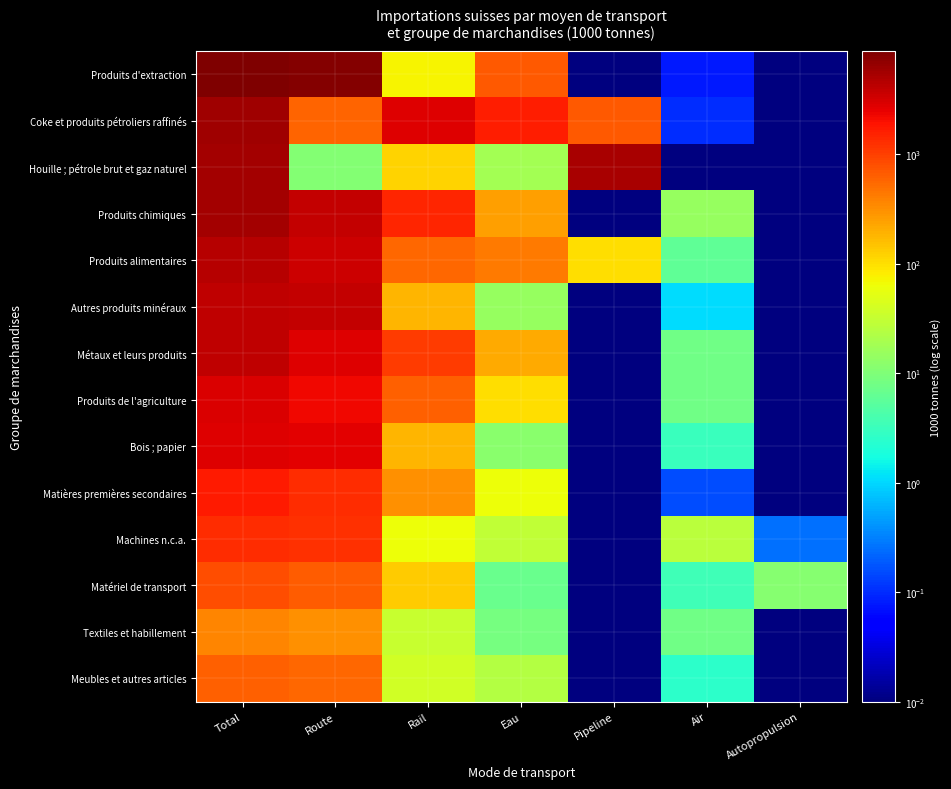

Which has a higher value, Total or Air?

Total